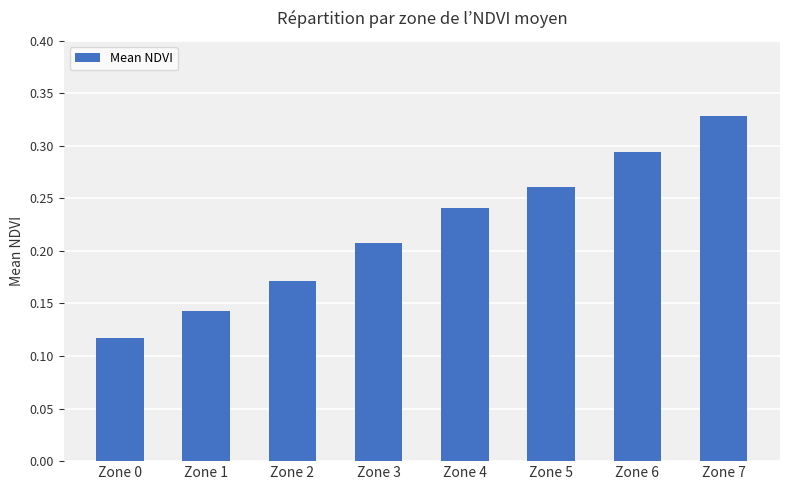

How many values are between 0 and 1?

8